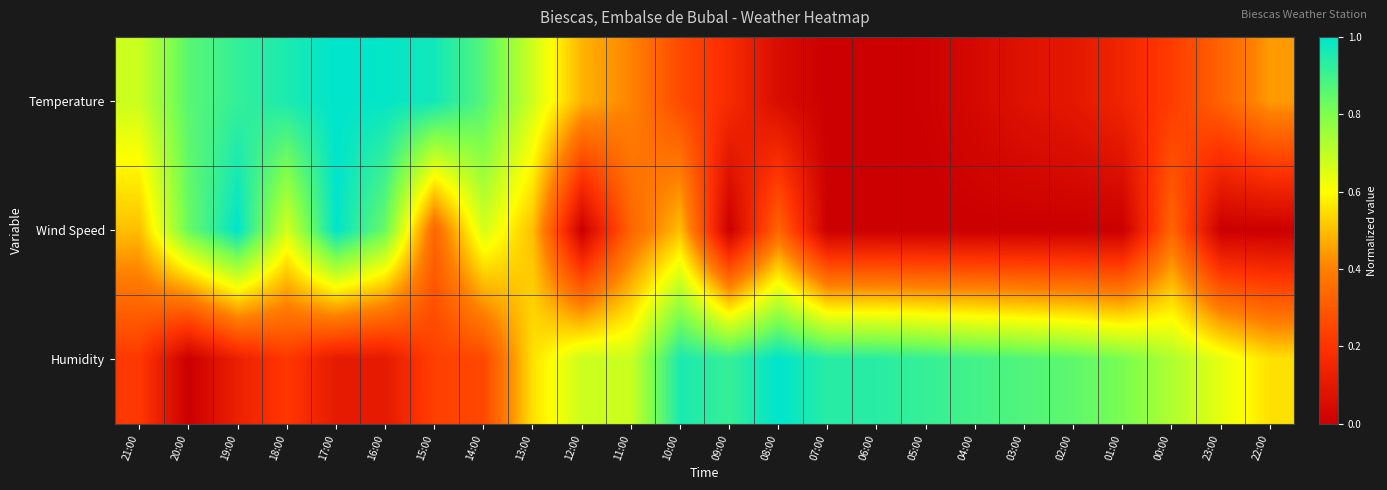

Which series has the largest total across all categories?

Humidity